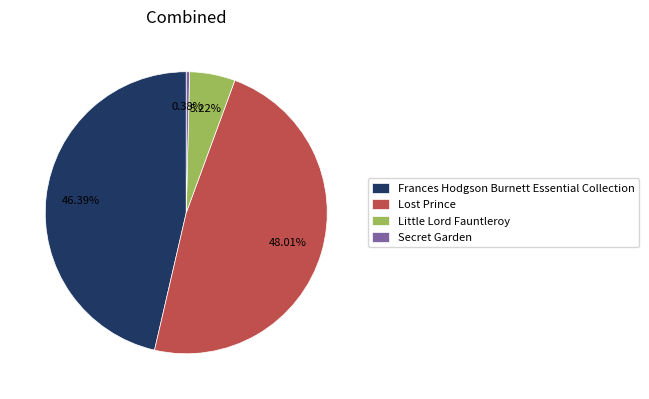

Combined, do Lost Prince and Frances Hodgson Burnett Essential Collection account for over 50%?

Yes